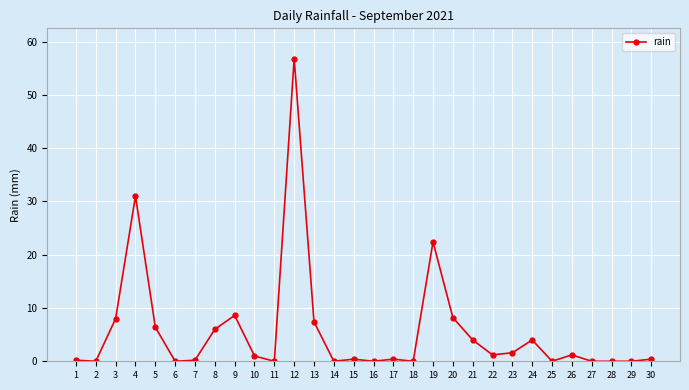

What is the change in value from 10 to 15?

-0.6